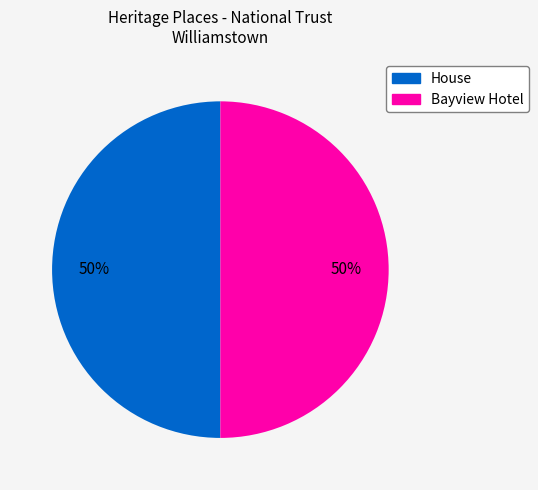

Combined, do Bayview Hotel and House account for over 50%?

Yes